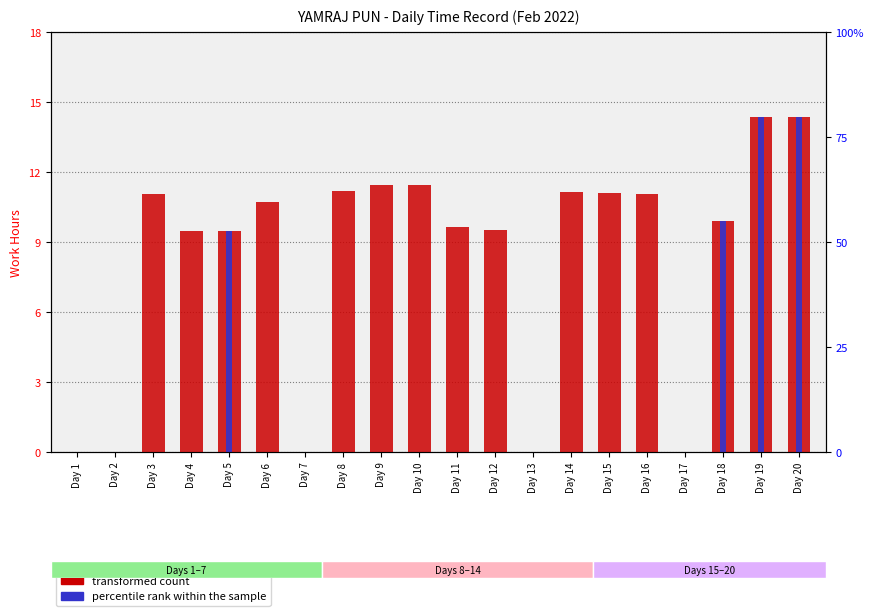

Reading left to right, transcribe all the data shown in this chart.

transformed count: Day 1=0.0	Day 2=0.0	Day 3=11.1	Day 4=9.5	Day 5=9.5	Day 6=10.7	Day 7=0.0	Day 8=11.2	Day 9=11.4	Day 10=11.4	Day 11=9.6	Day 12=9.5	Day 13=0.0	Day 14=11.2	Day 15=11.1	Day 16=11.1	Day 17=0.0	Day 18=9.9	Day 19=14.3	Day 20=14.3
percentile rank within the sample: Day 1=0.0	Day 2=0.0	Day 3=0.0	Day 4=0.0	Day 5=9.5	Day 6=0.0	Day 7=0.0	Day 8=0.0	Day 9=0.0	Day 10=0.0	Day 11=0.0	Day 12=0.0	Day 13=0.0	Day 14=0.0	Day 15=0.0	Day 16=0.0	Day 17=0.0	Day 18=9.9	Day 19=14.3	Day 20=14.3